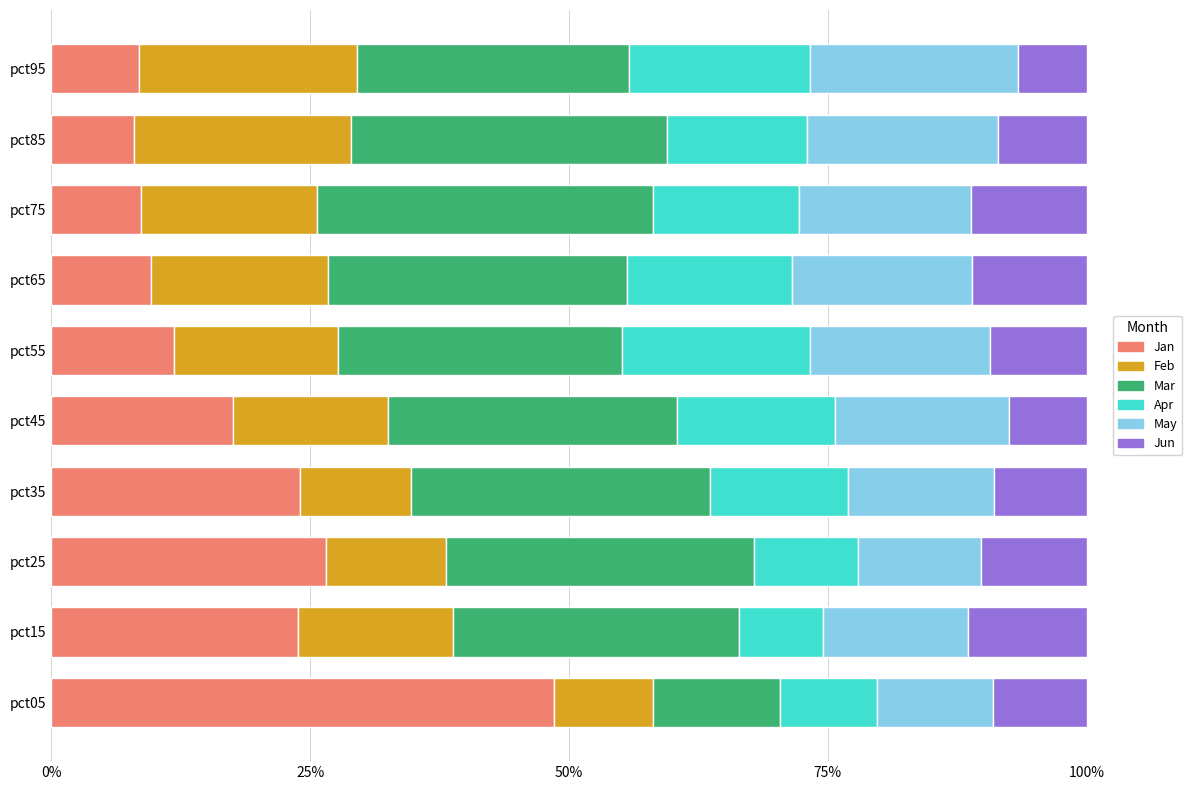

What is the total value across all series at pct65?

100.0